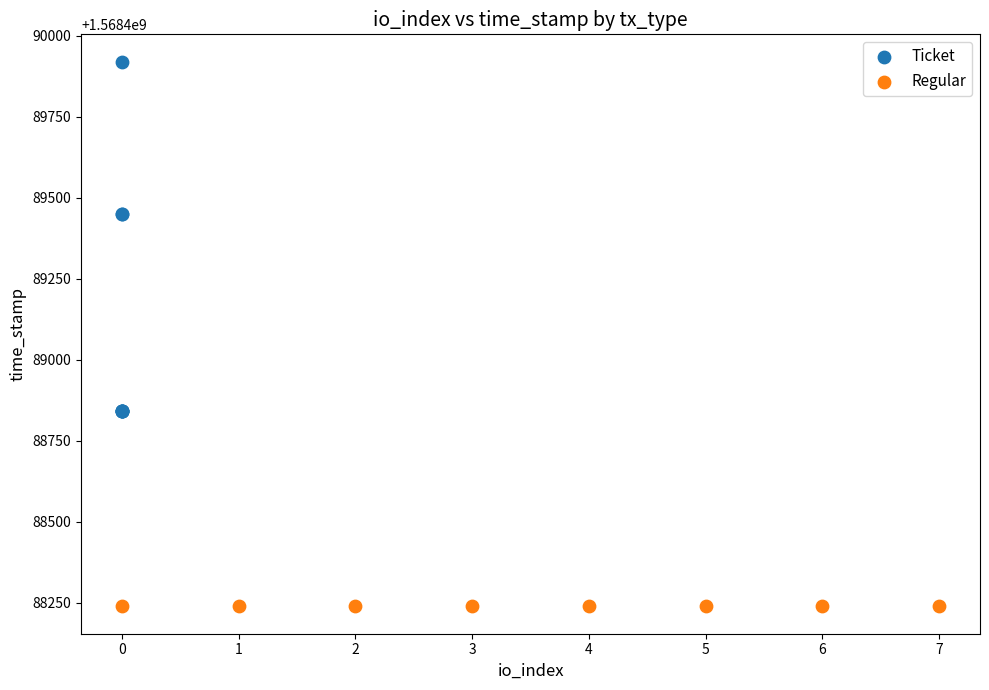

What are all the series names shown in the legend?

Ticket, Regular